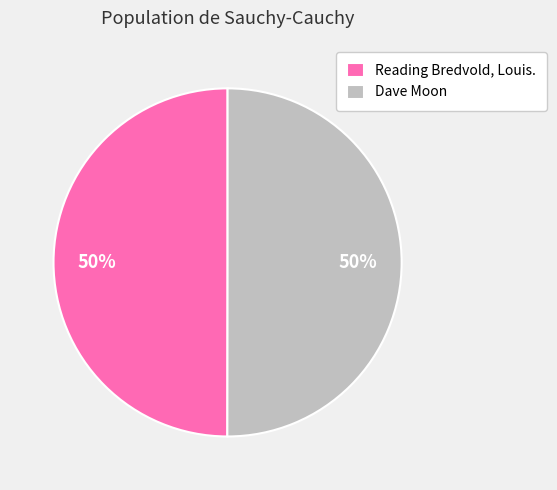

To the nearest percent, what portion does Dave Moon represent?

50%